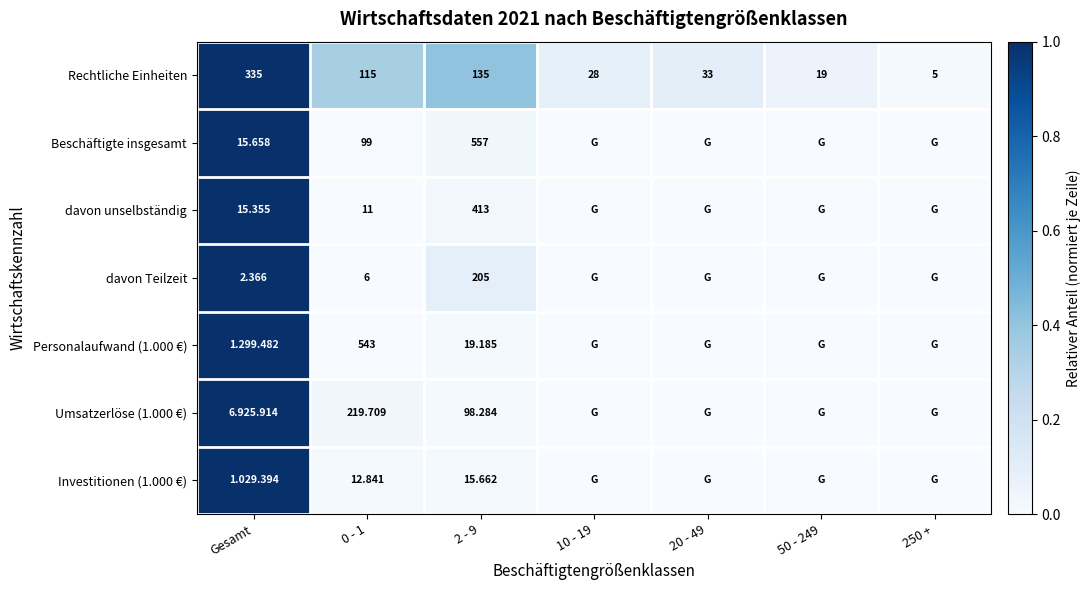

The Personalaufwand (1.000 €) series shows -0.5 at 250 +. True or false?

False